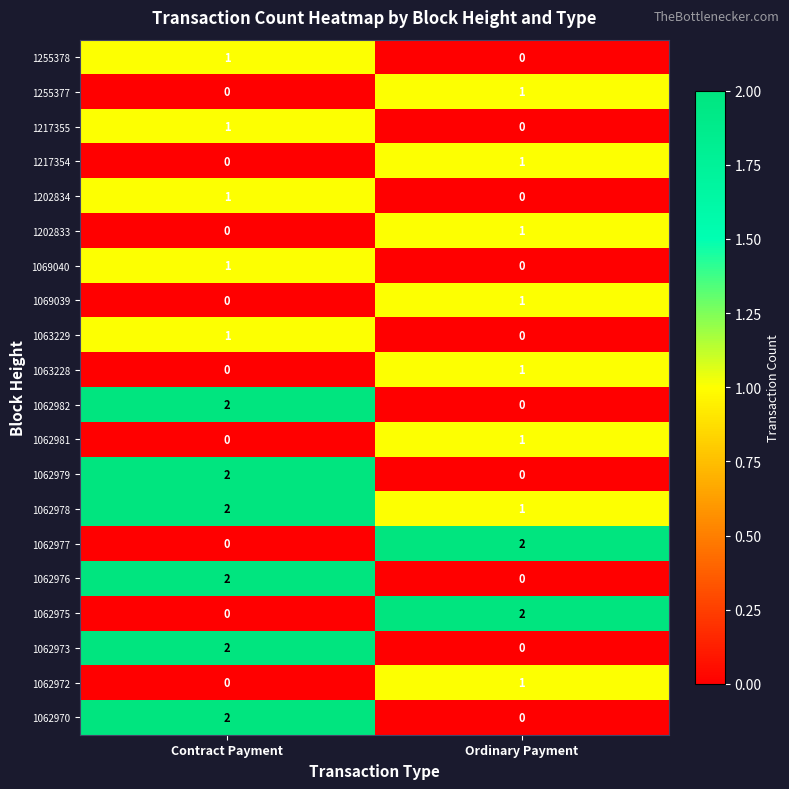

At which category is the sum across all series the highest?

Contract Payment